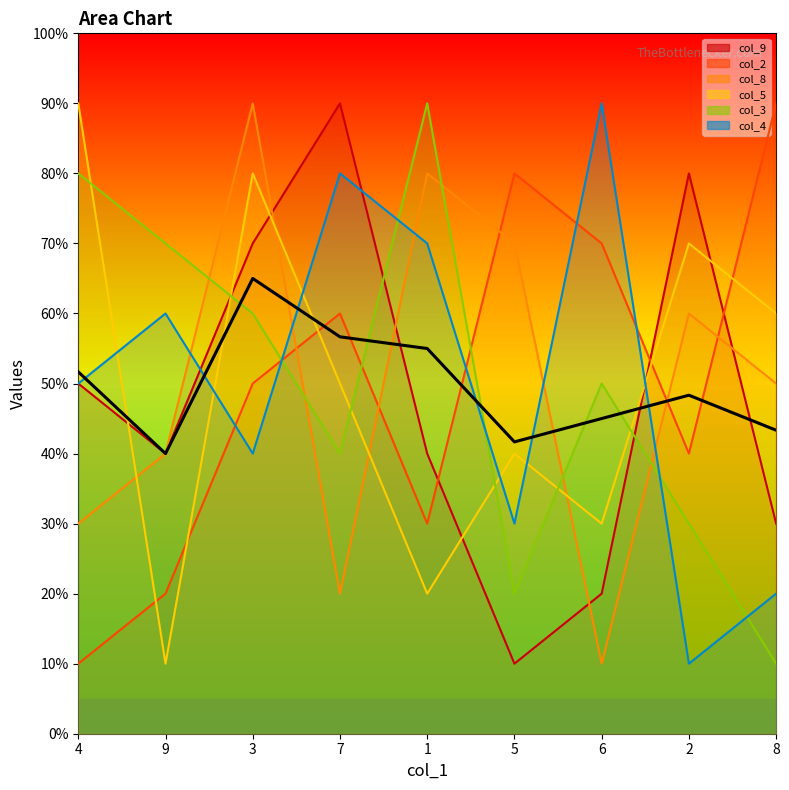

Which has a higher value, 7 or 2?

7